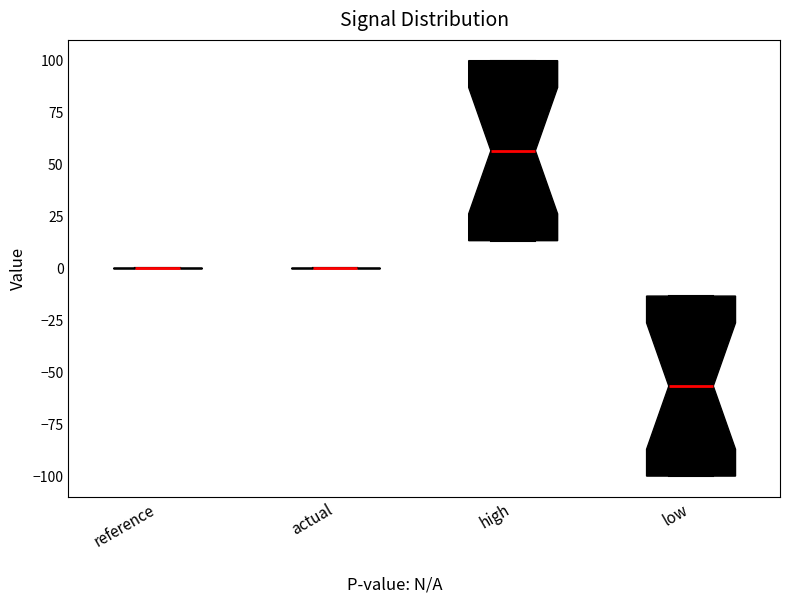

Reading left to right, transcribe this box plot: for each box, give where its median line is, the range the box spans, and where its two whiskers end, as read against the y-axis. The values are not printed on the chart, so give them approximately, as read against the axis.

reference: box collapsed to a line at 0, whiskers 0 to 0
actual: box collapsed to a line at 0, whiskers 0 to 0
high: median 55, box 15 to 100, whiskers 15 to 100
low: median -55, box -100 to -15, whiskers -100 to -15